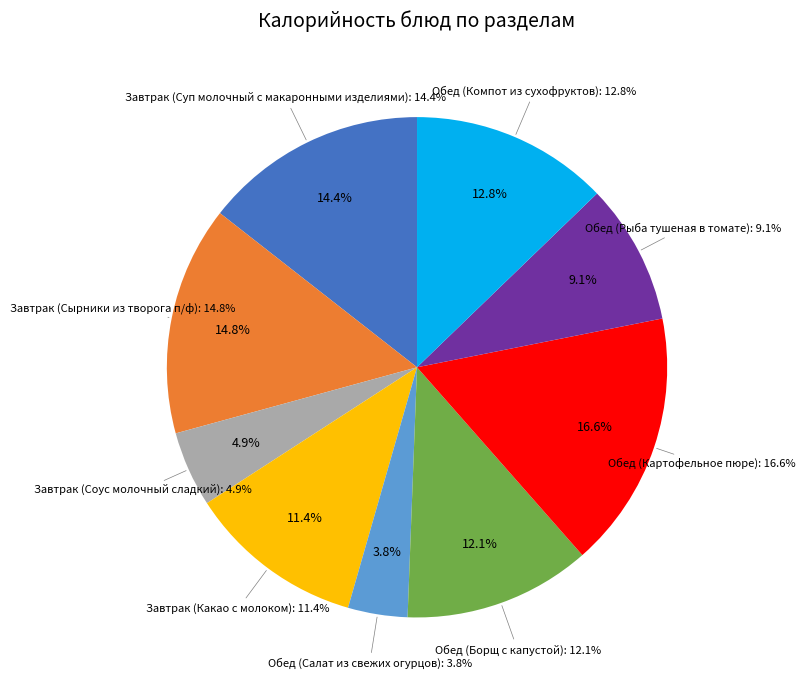

Is there any slice that represents more than half of the pie?

No